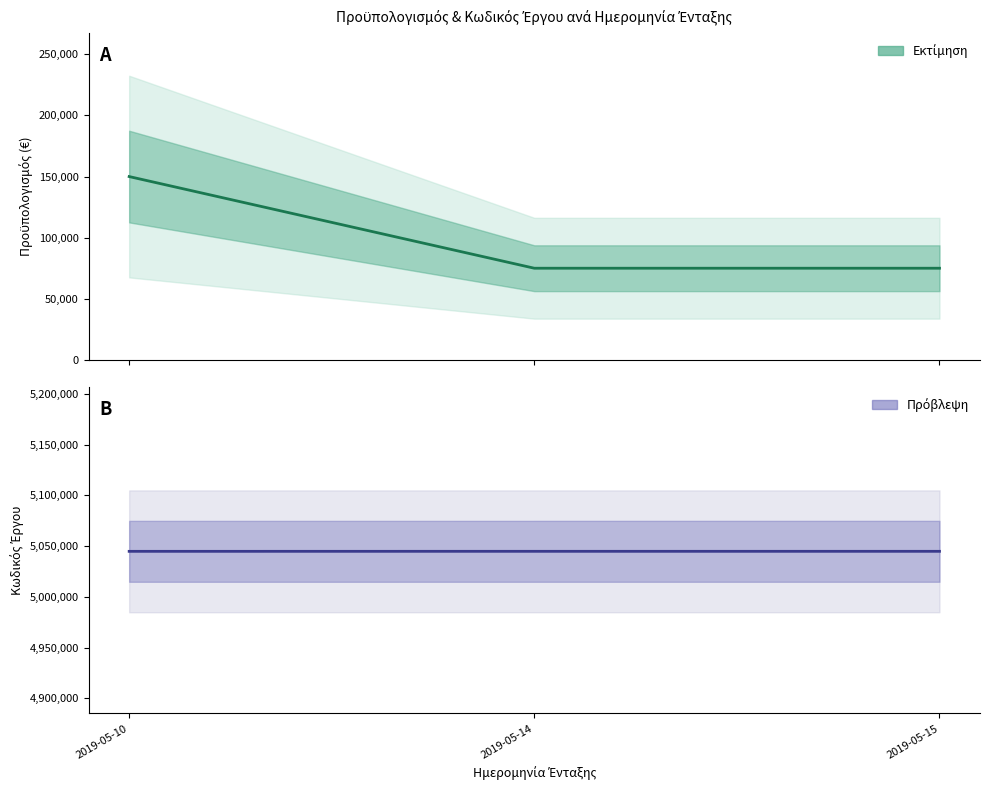

The Προϋπολογισμός series shows 267905 at 2019-05-10. True or false?

False